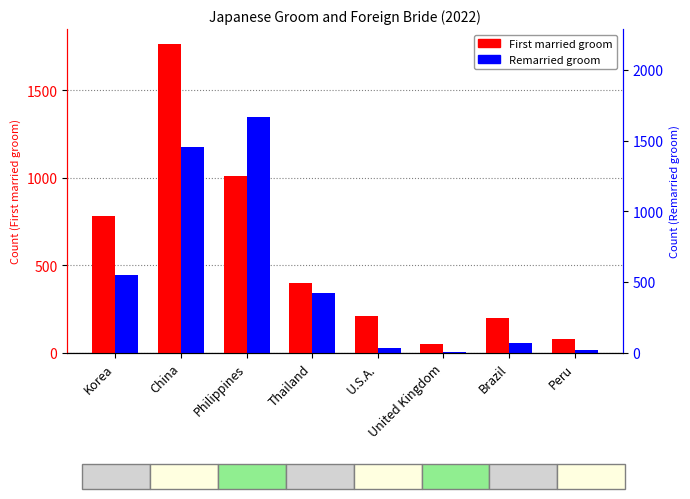

What is the sum of all First married groom values?

4478